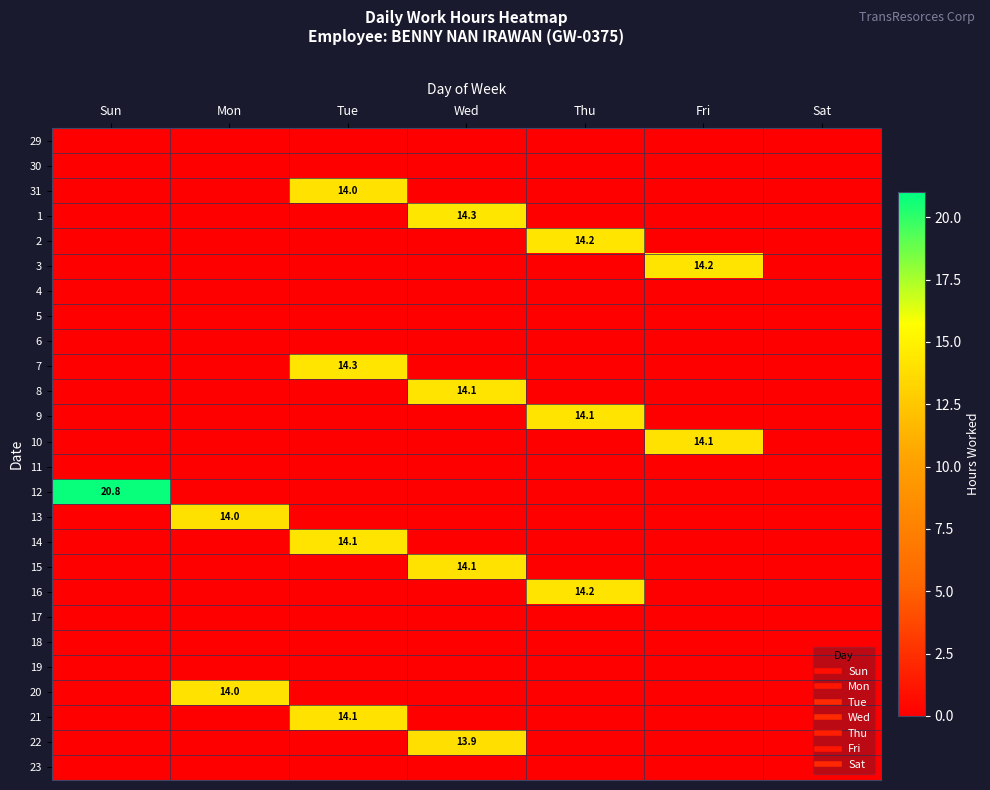

What is the sum of all 21 values?

14.1